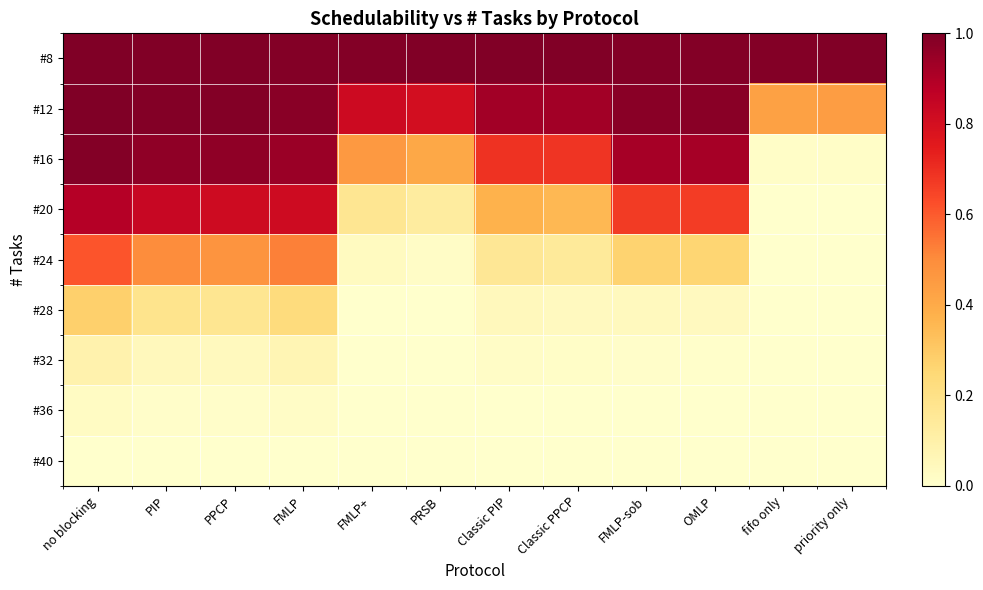

Rank the series at OMLP from highest to lowest value.

#8, #12, #16, #20, #24, #28, #32, #36, #40